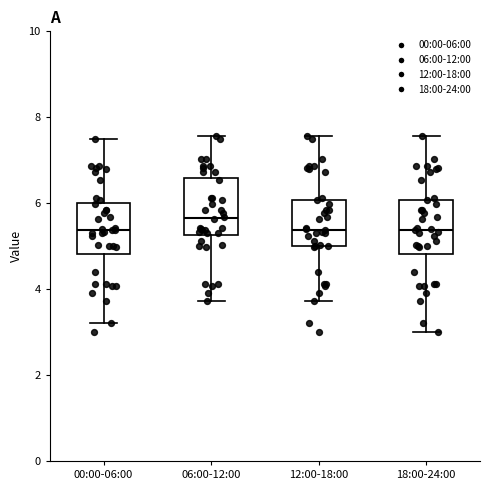

Reading left to right, read every box against the y-axis: the position of its median line, the range the box covers, and the ends of its whiskers. The values are not printed on the chart, so give them approximately, as read against the axis.

00:00-06:00: median 5.4, box 4.8 to 6.0, whiskers 3.2 to 7.6
06:00-12:00: median 5.6, box 5.2 to 6.6, whiskers 3.8 to 7.6
12:00-18:00: median 5.4, box 5.0 to 6.0, whiskers 3.8 to 7.6
18:00-24:00: median 5.4, box 4.8 to 6.0, whiskers 3.0 to 7.6